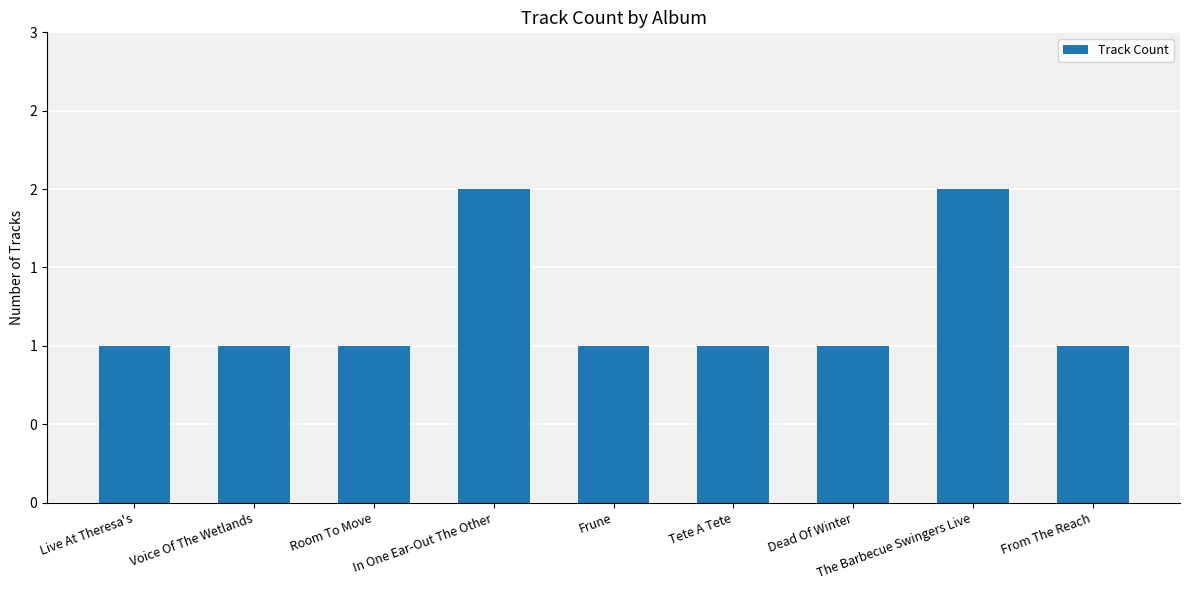

Reading left to right, transcribe all the data shown in this chart.

1	1	1	2	1	1	1	2	1